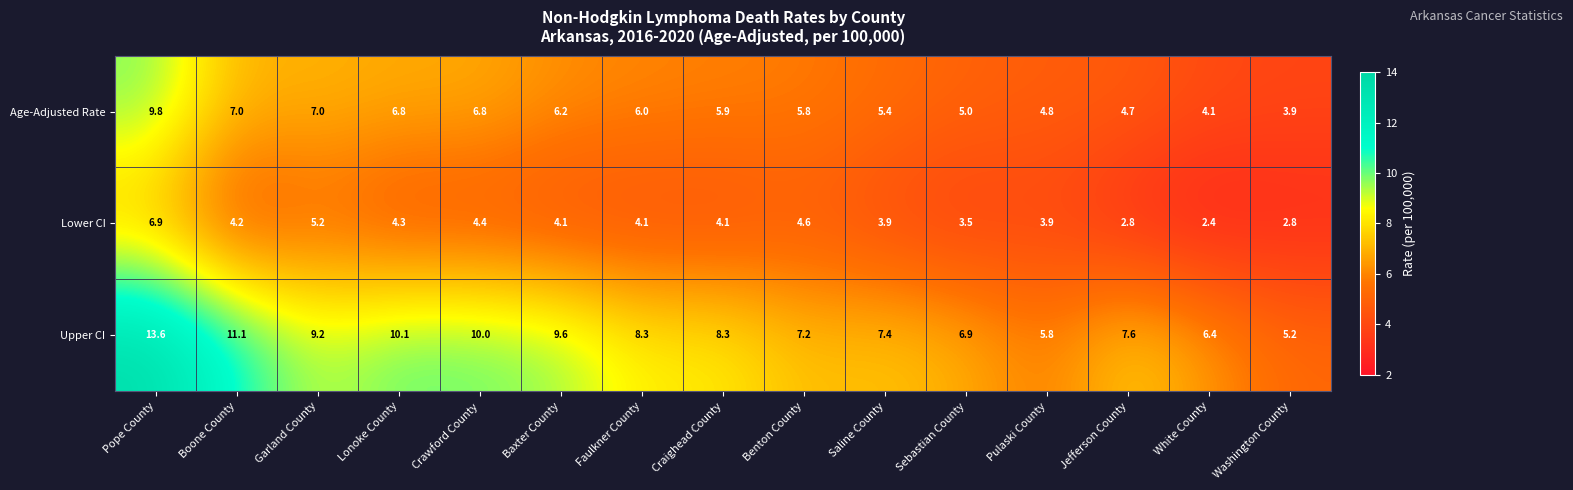

Which category has the lowest value in the Lower CI series?

White County